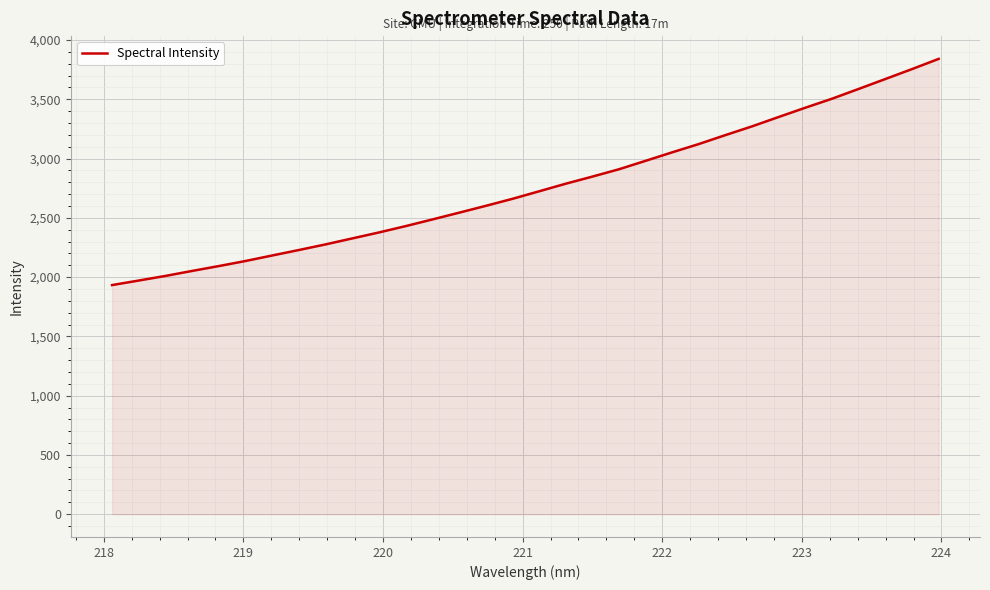

Does the chart display data point markers on the line(s)?

No